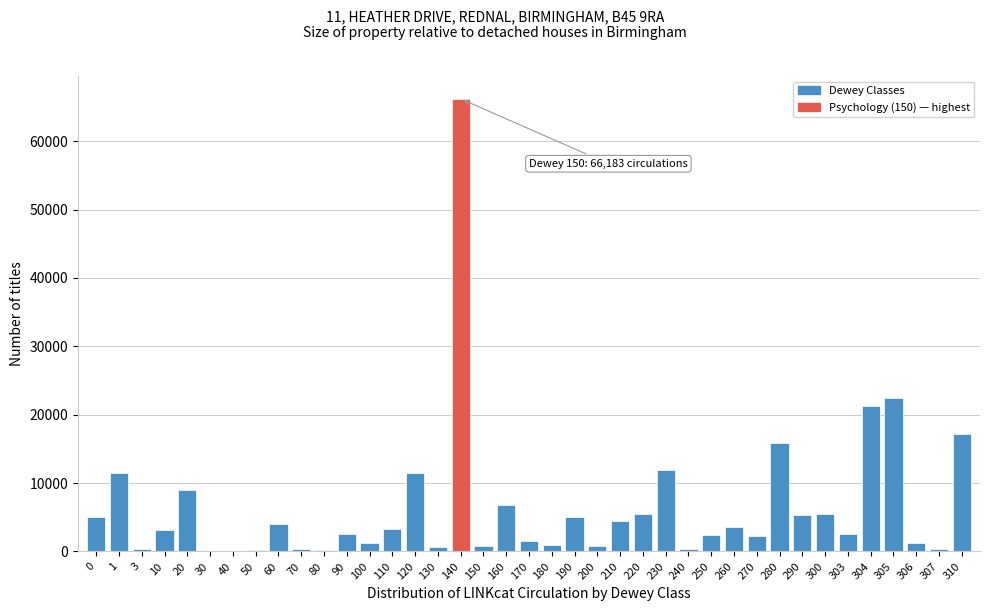

The chart shows a value of 7566 at 0. True or false?

False